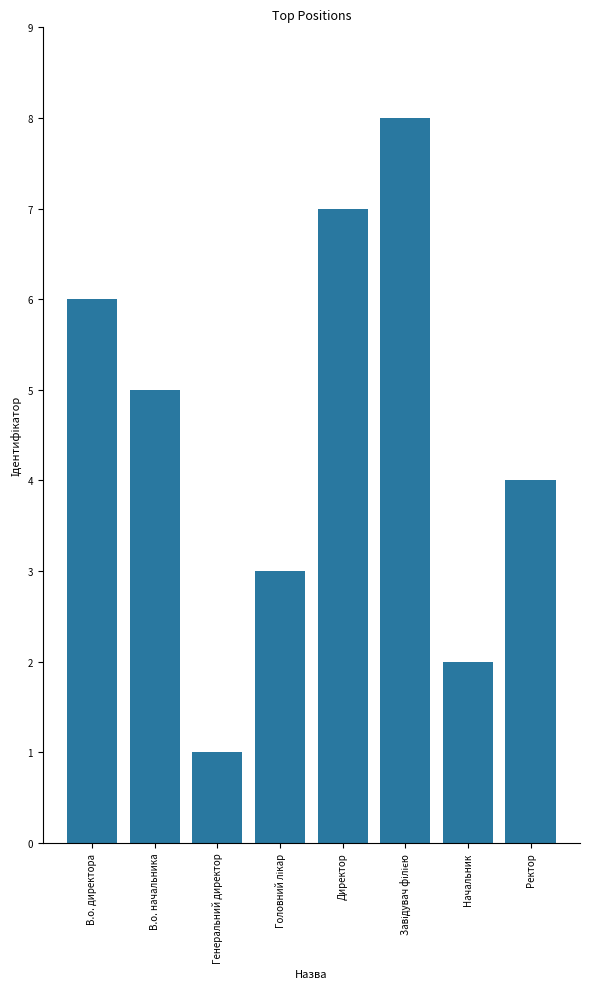

Reading left to right, transcribe all the data shown in this chart.

6	5	1	3	7	8	2	4